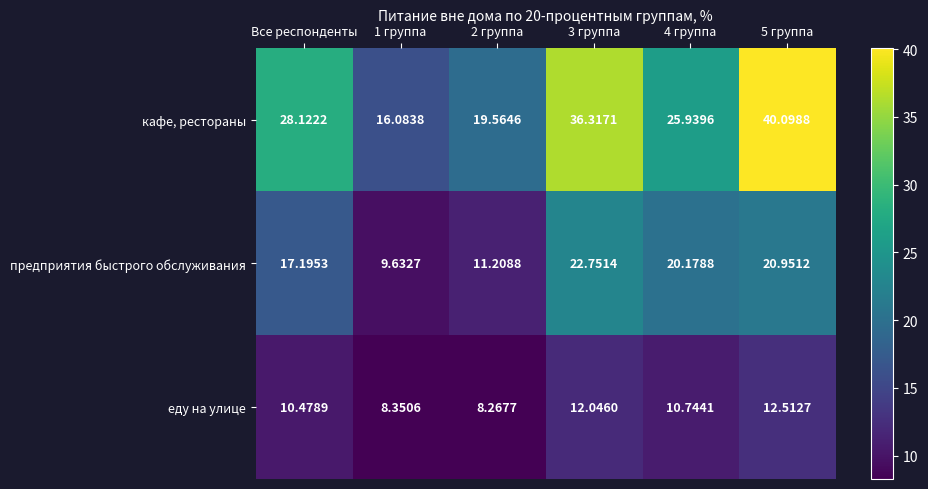

Is the value of кафе, рестораны at 3 группа greater than the value of еду на улице at Все респонденты?

Yes